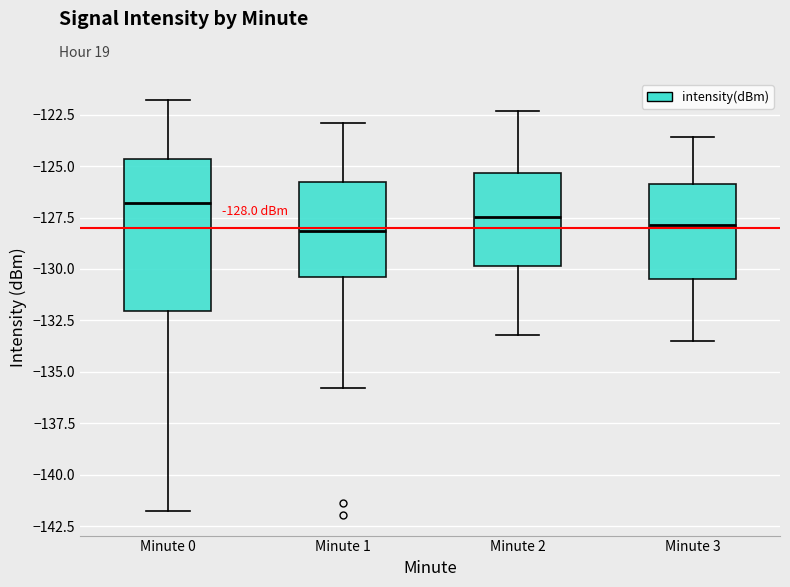

Comparing the boxes themselves (not the whiskers), which one is the tallest?

Minute 0